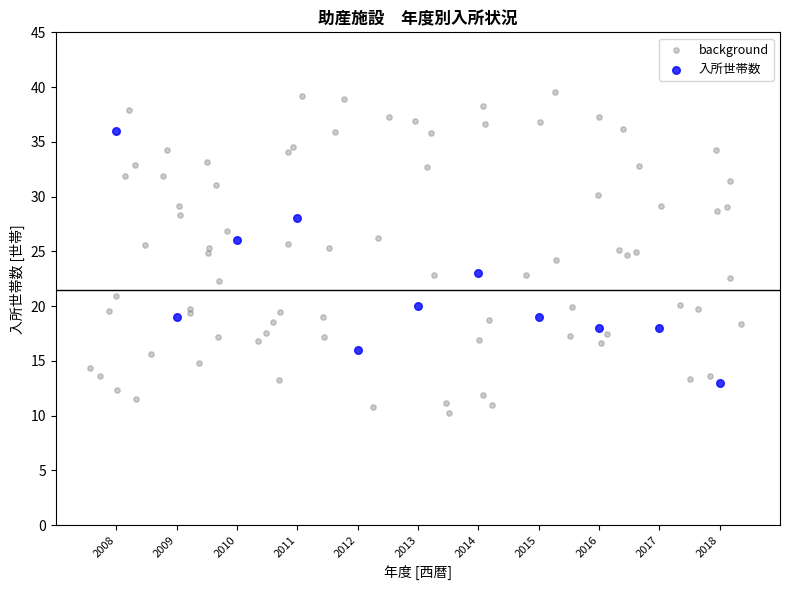

Which series reaches the maximum Y coordinate?

background